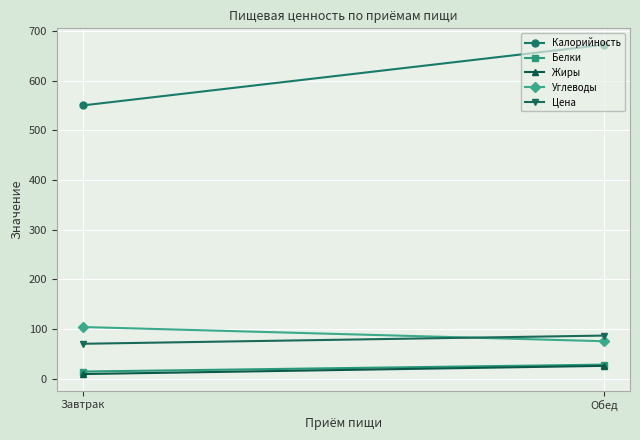

The value of Углеводы at Обед is 75.4. True or false?

True